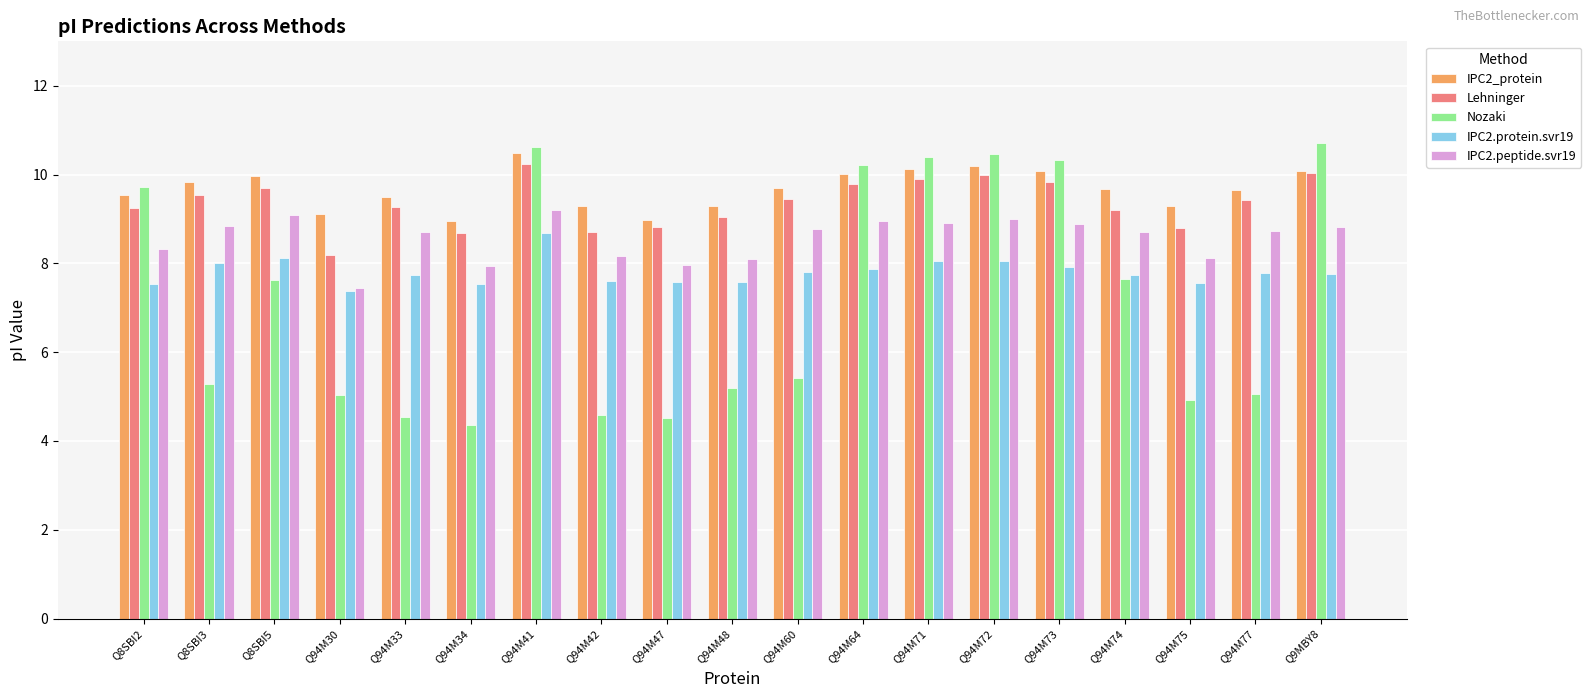

What is the difference between the IPC2_protein values at Q94M64 and Q94M75?

0.7